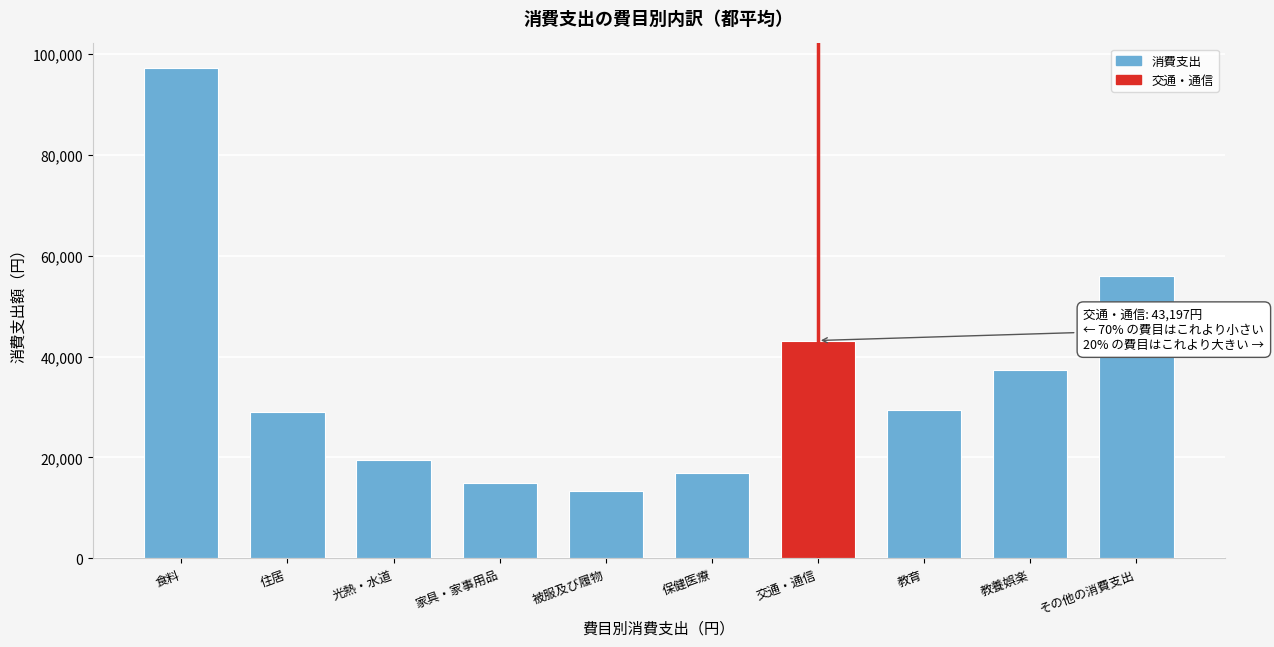

What is the sum of the values at 保健医療 and 住居?

45915